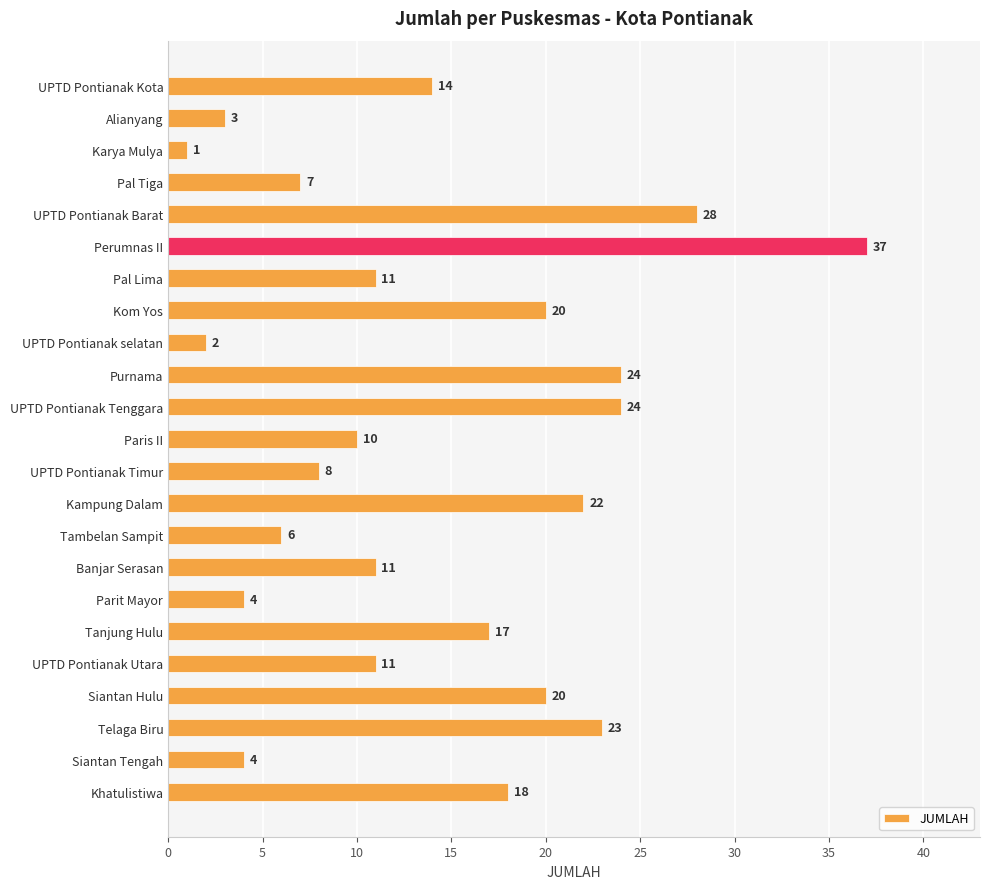

What is the approximate value at Alianyang, to the nearest 5?

5